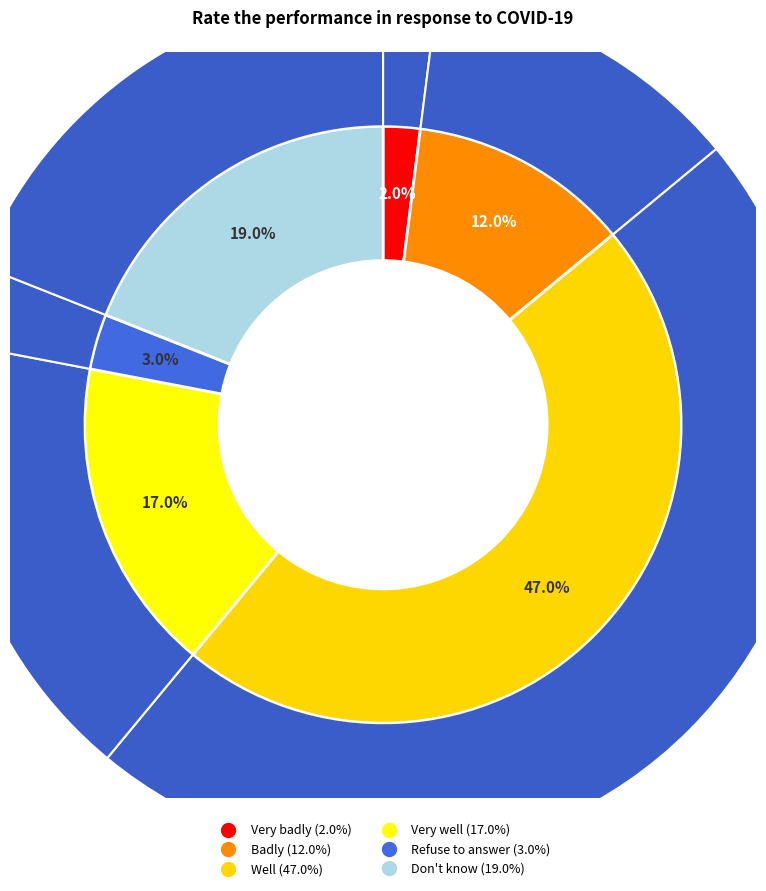

Which category has the smallest portion of the pie?

Very badly